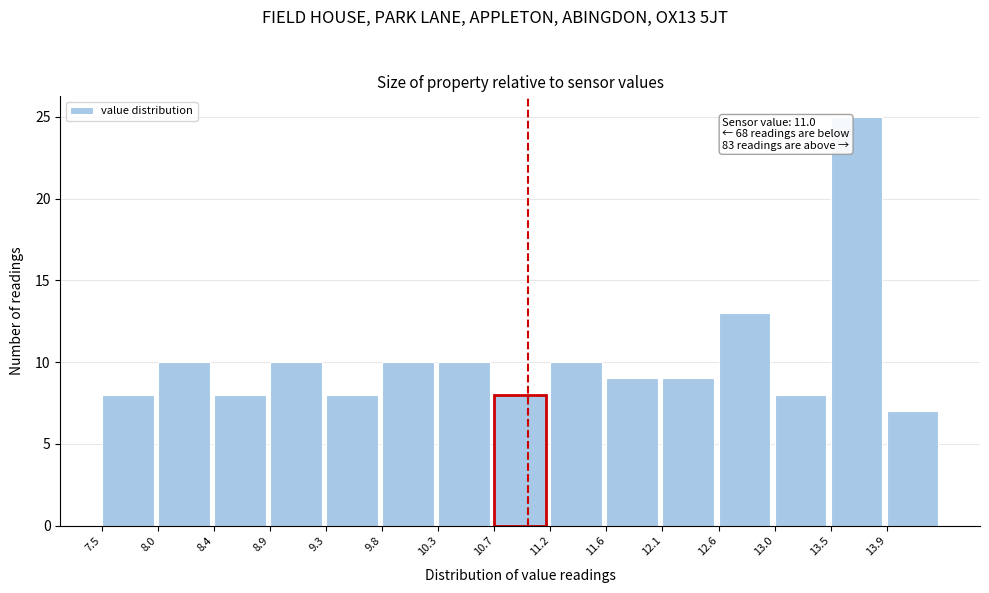

Which range on the x-axis has the tallest bar?

13.48 to 13.94